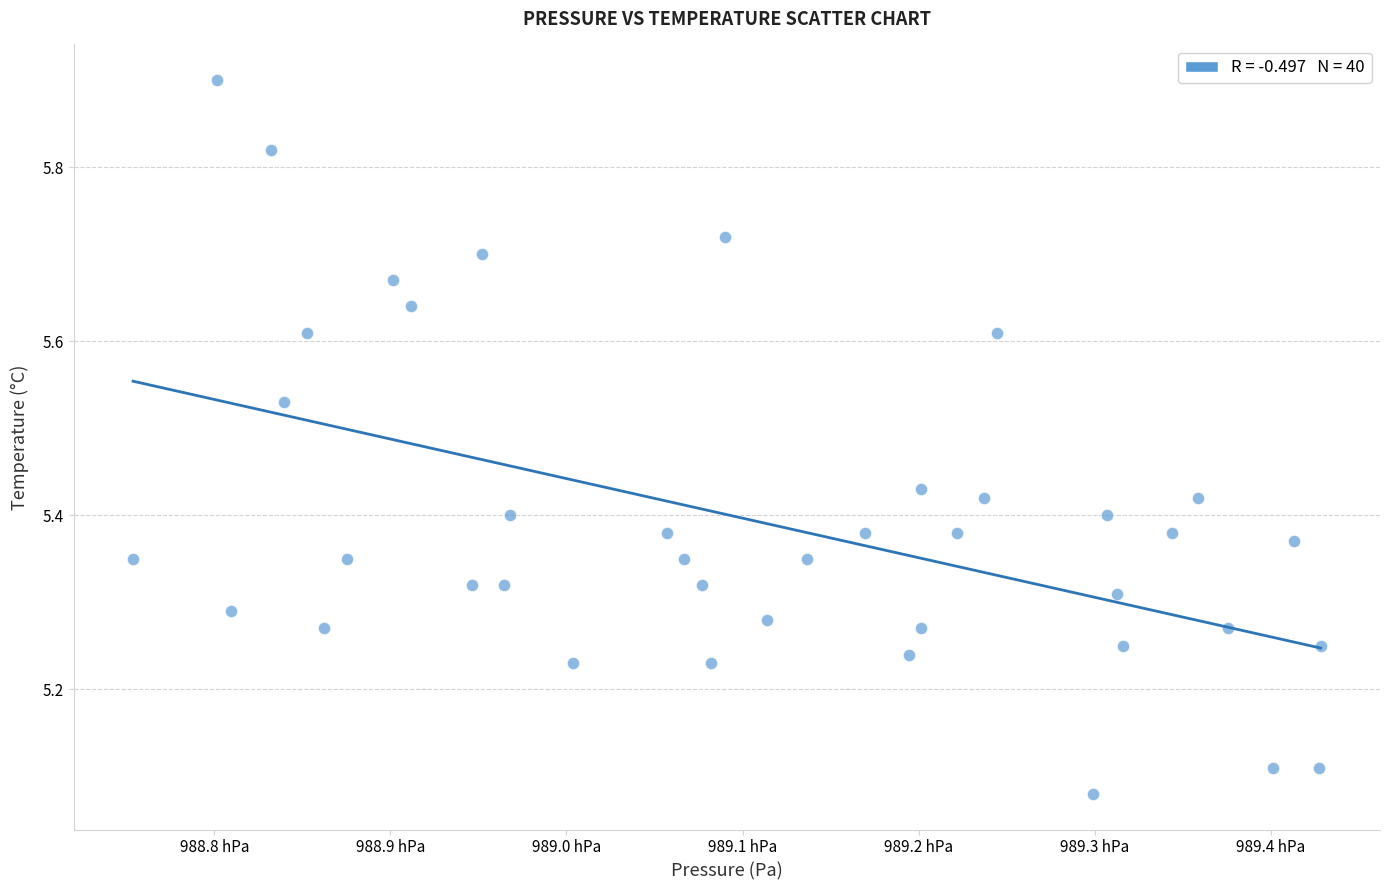

What is the range of X values (max minus min)?

67.5